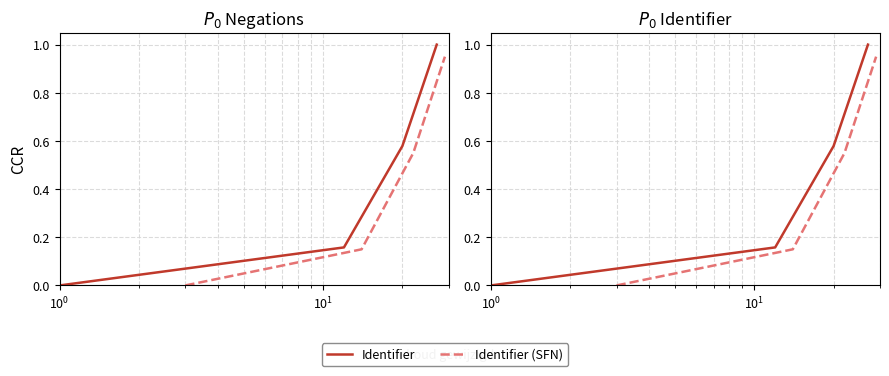

Reading right to left, extract all data points from this chart.

Identifier: 1.0	0.6	0.2	0.0
Identifier (SFN): 0.9	0.6	0.1	0.0